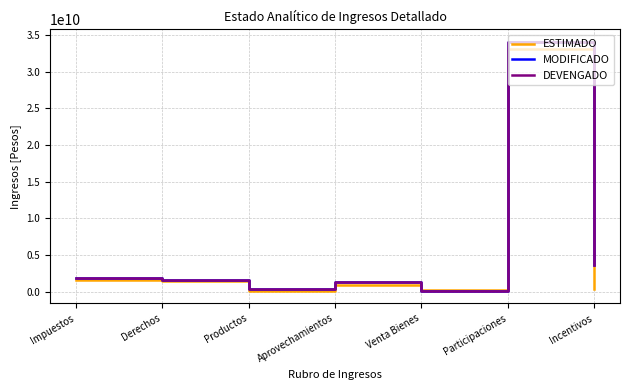

Where is the first local maximum for DEVENGADO?

Aprovechamientos